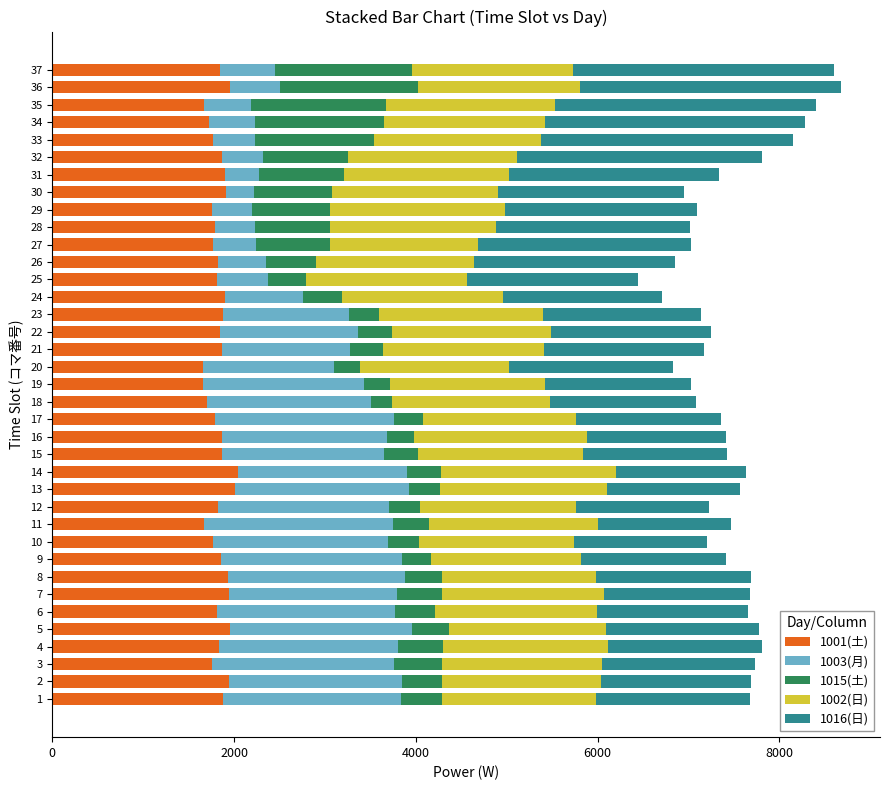

What is the total value across all series at 27?

7028